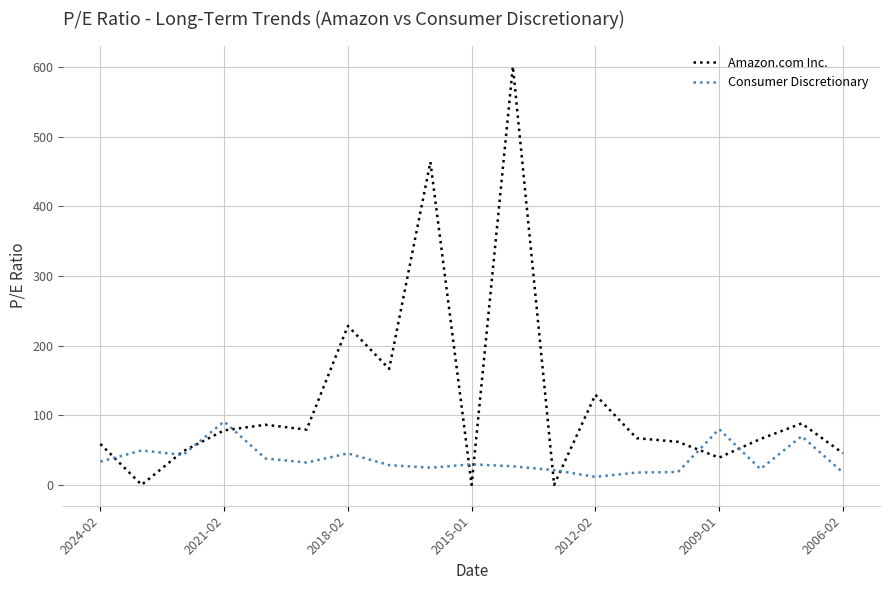

Which series has the widest spread of values?

Amazon.com Inc.